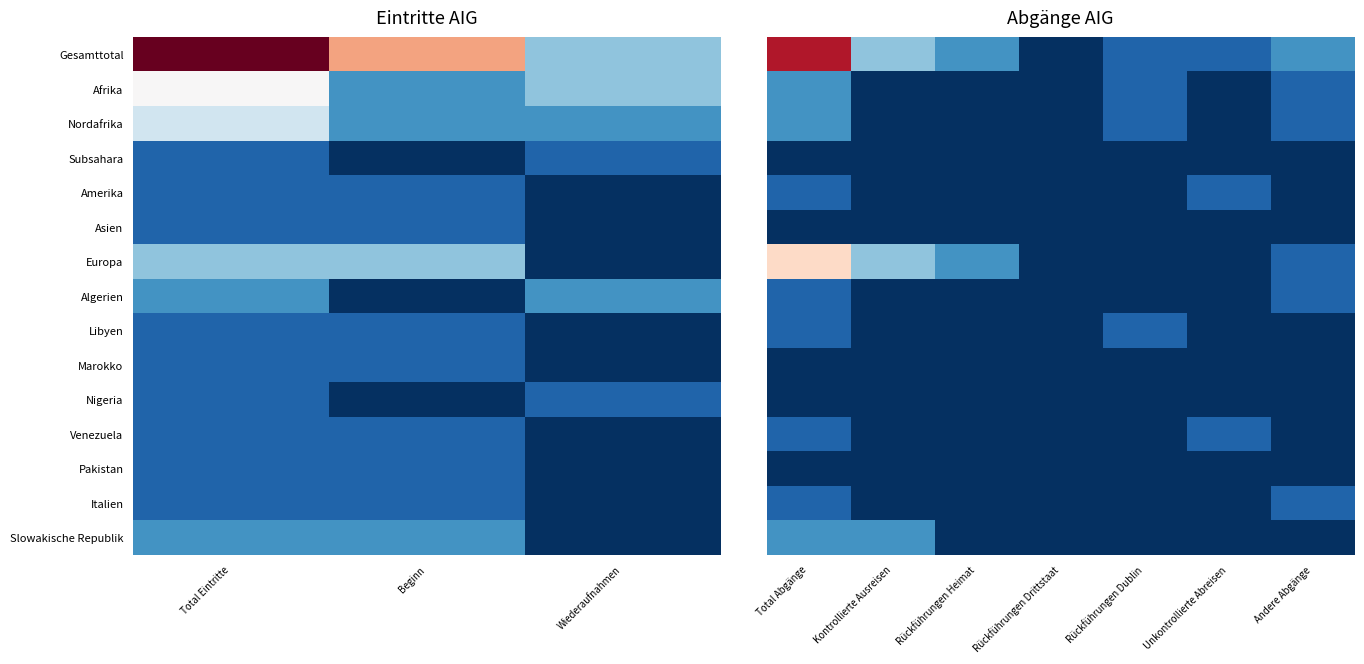

Is the value of Italien at Rückführungen Dublin greater than the value of Asien at Unkontrollierte Abreisen?

No